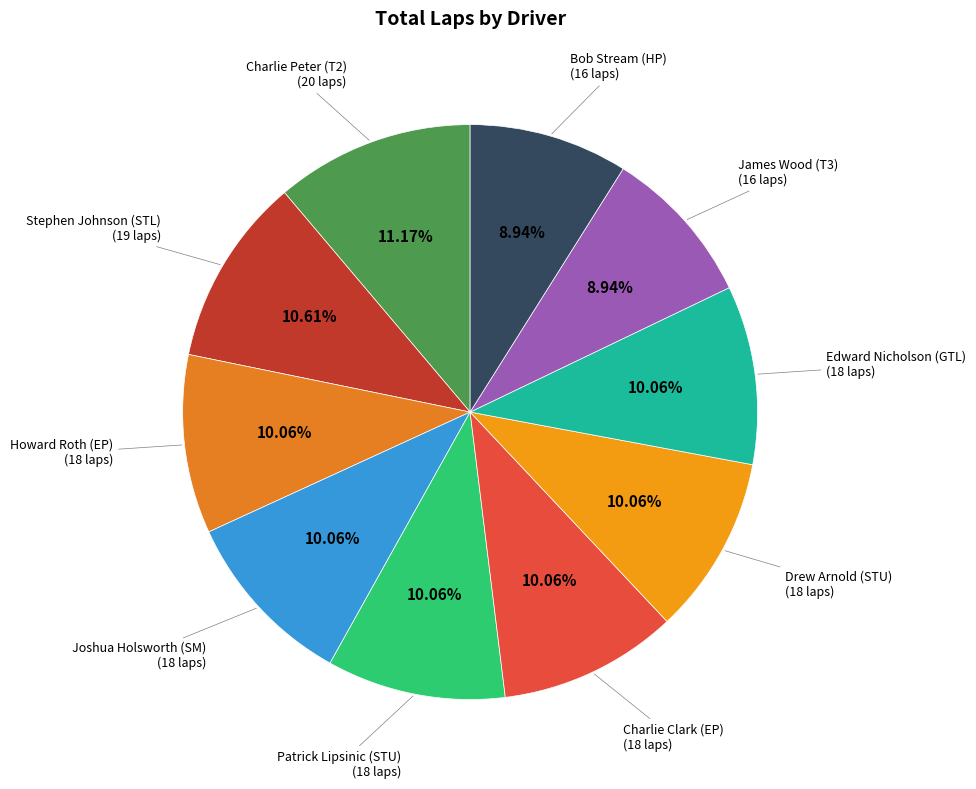

How many slices are in this pie chart?

10